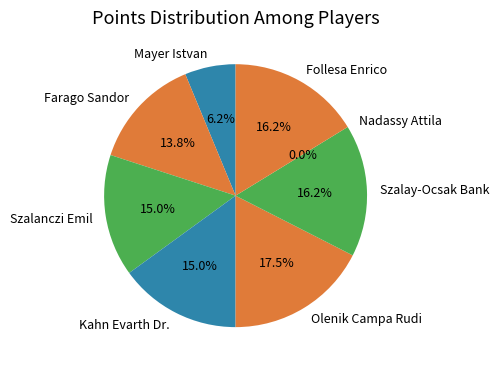

Rank the categories by value from highest to lowest.

Olenik Campa Rudi, Szalay-Ocsak Bank, Follesa Enrico, Szalanczi Emil, Kahn Evarth Dr., Farago Sandor, Mayer Istvan, Nadassy Attila